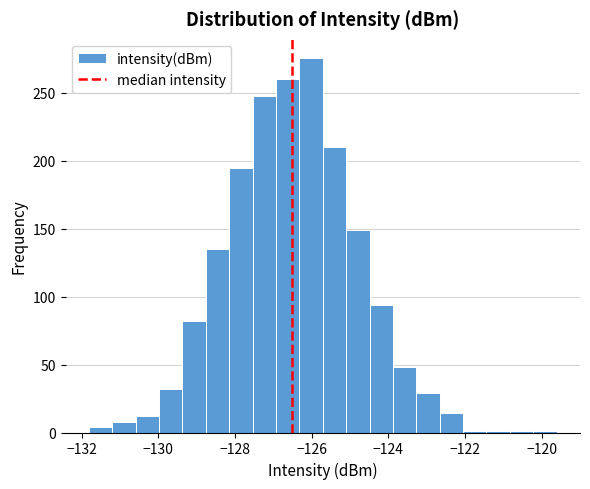

Read against the x-axis, roughly where is the centre of the tallest bar?

-126.0